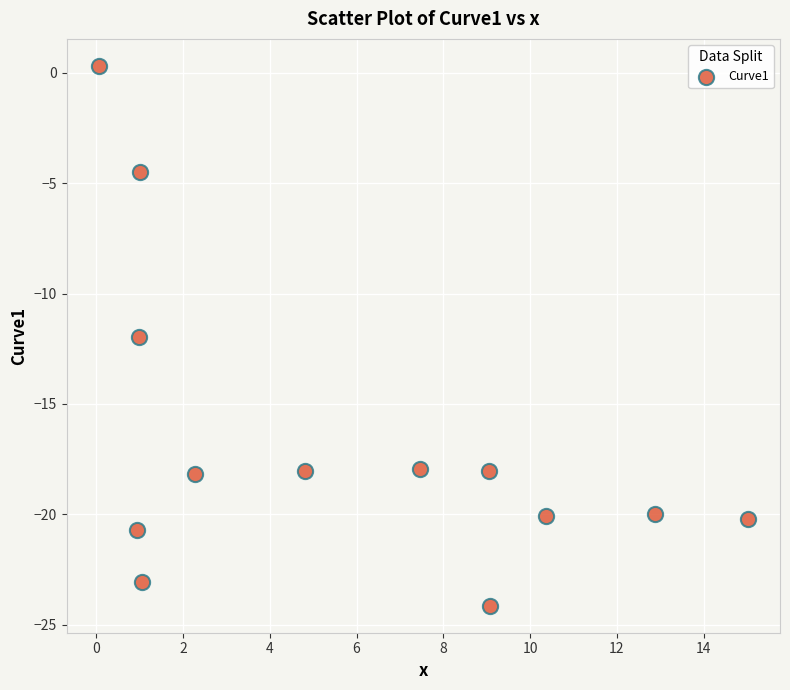

What is the range of Y values (max minus min)?

24.5